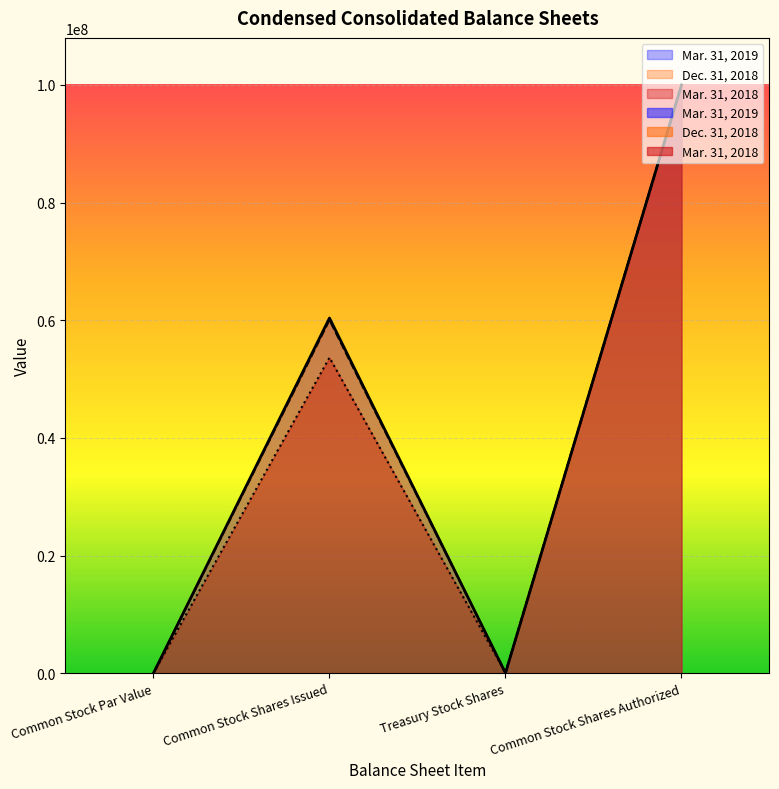

Count the number of categories in the chart.

4